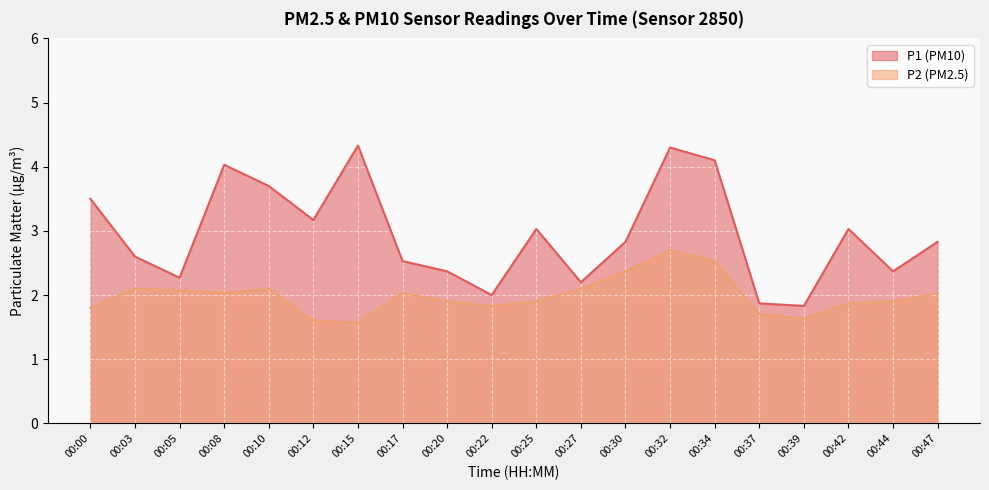

Is the value of P2 at 00:10 greater than the value of P1 at 00:12?

No